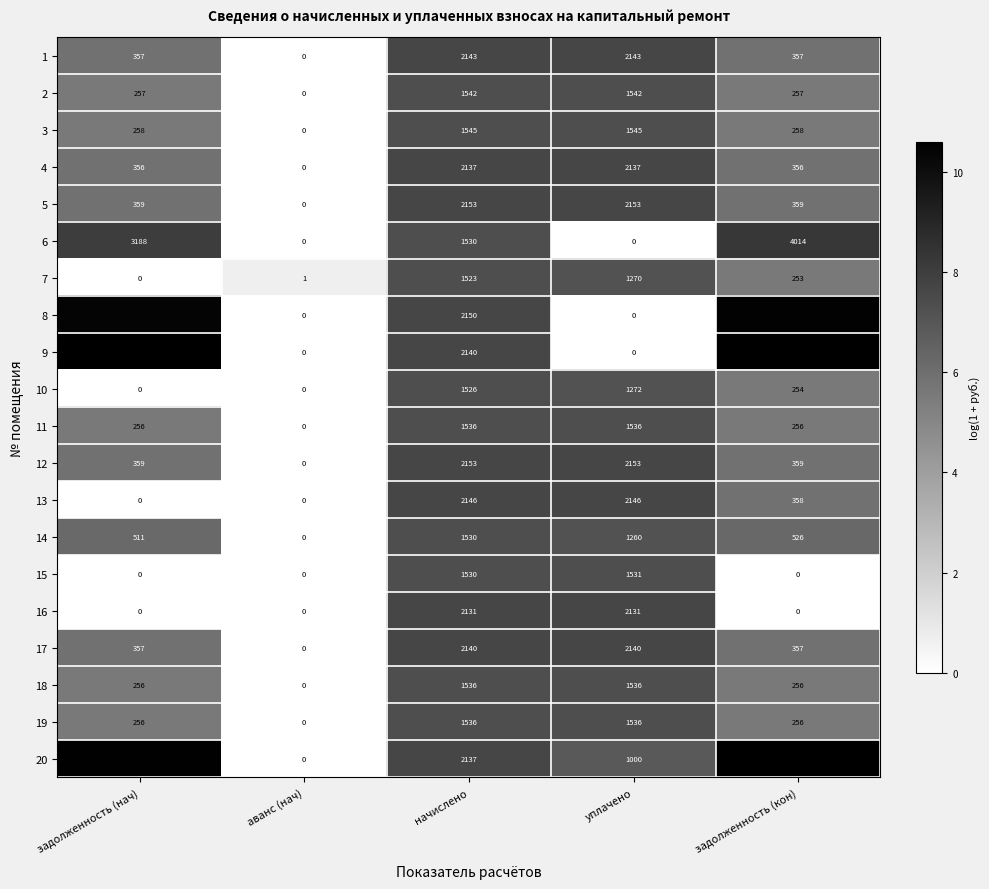

What is the total value across all series at аванс (нач)?

1.0